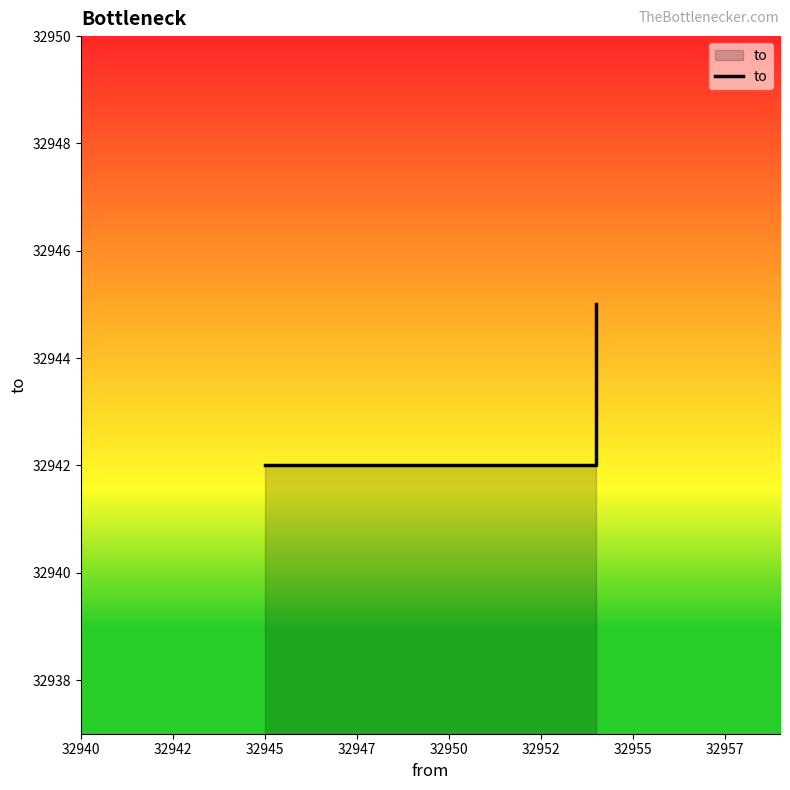

What is the sum of all values?

98829